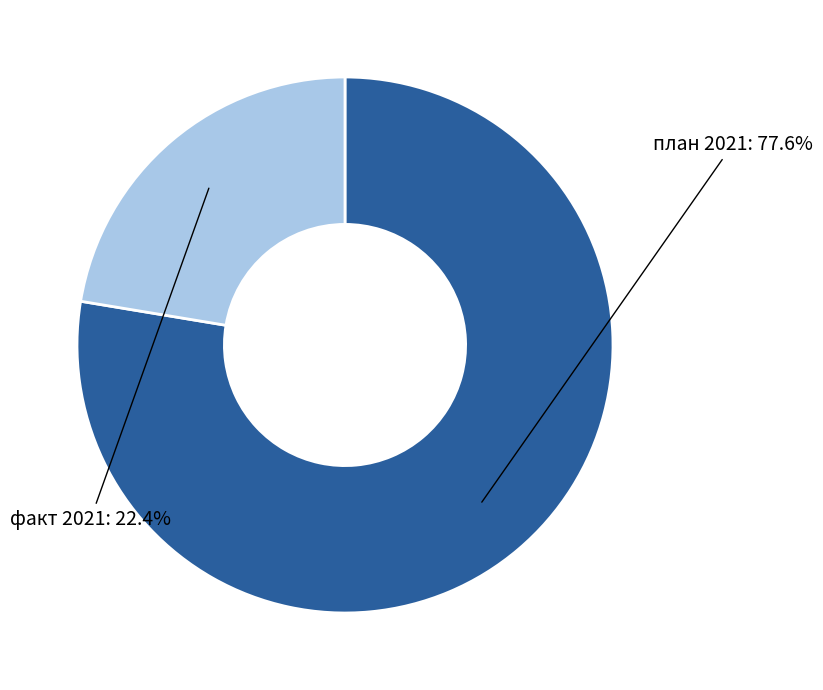

Is there any slice that represents more than half of the pie?

Yes